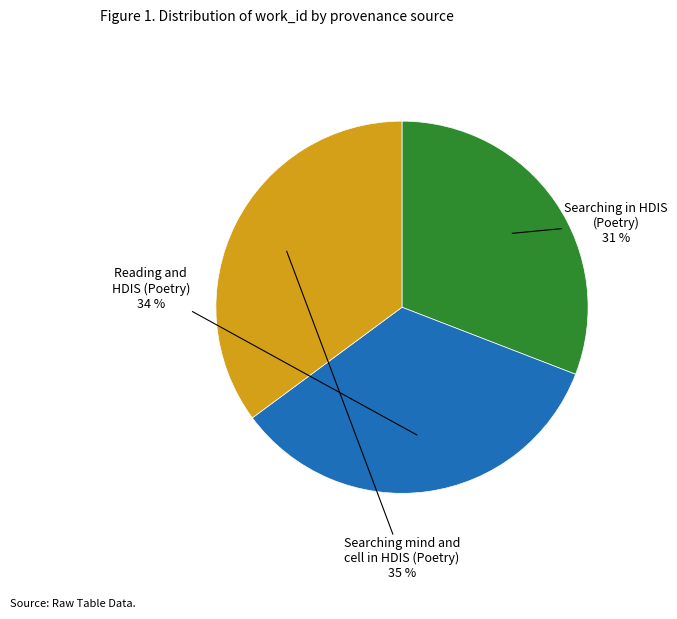

To the nearest percent, what is the average slice percentage?

33%